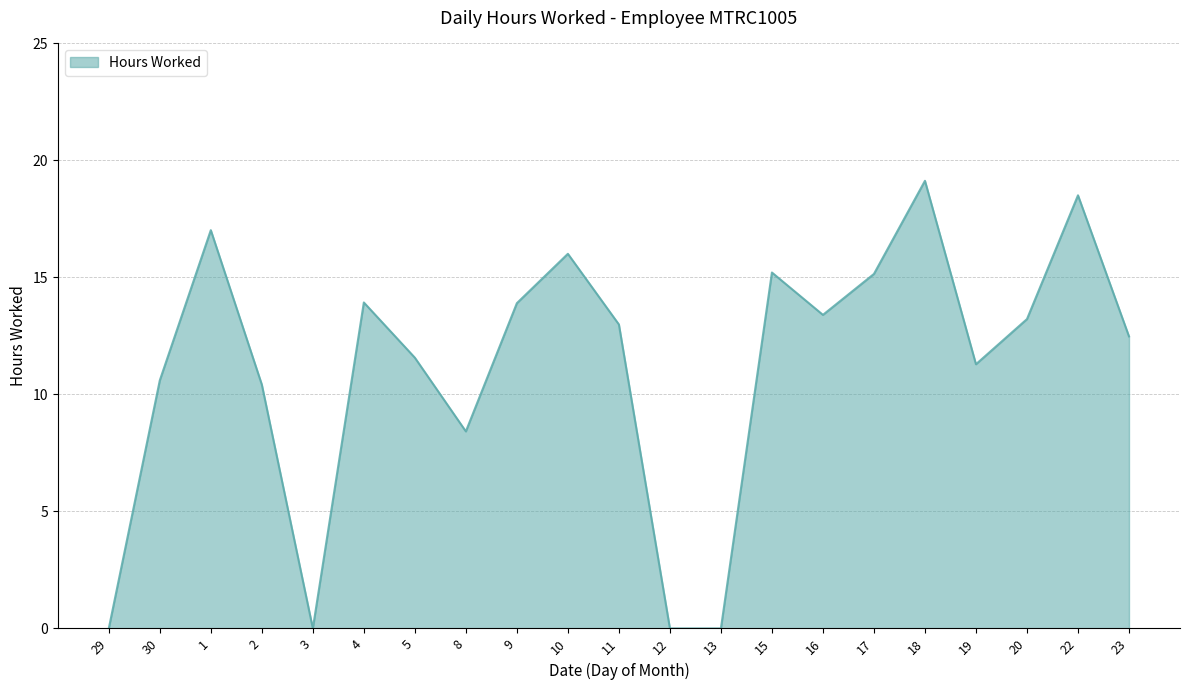

What is the difference between the maximum and minimum values?

19.1